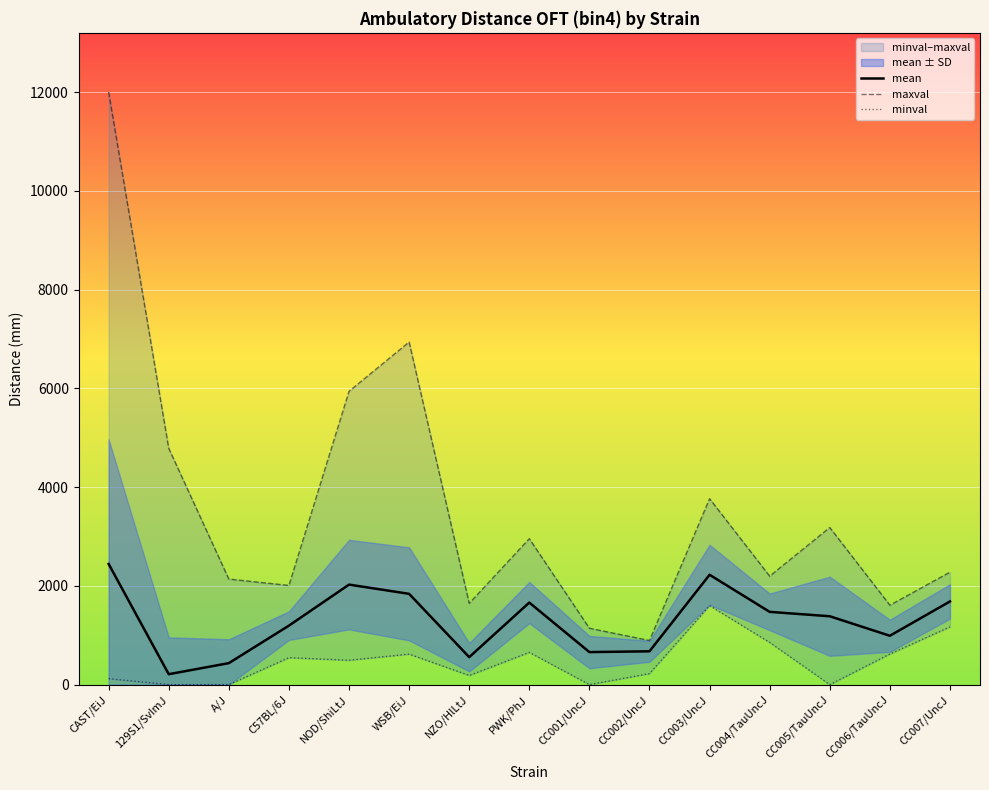

True or false: minval and mean cross at least once.

False